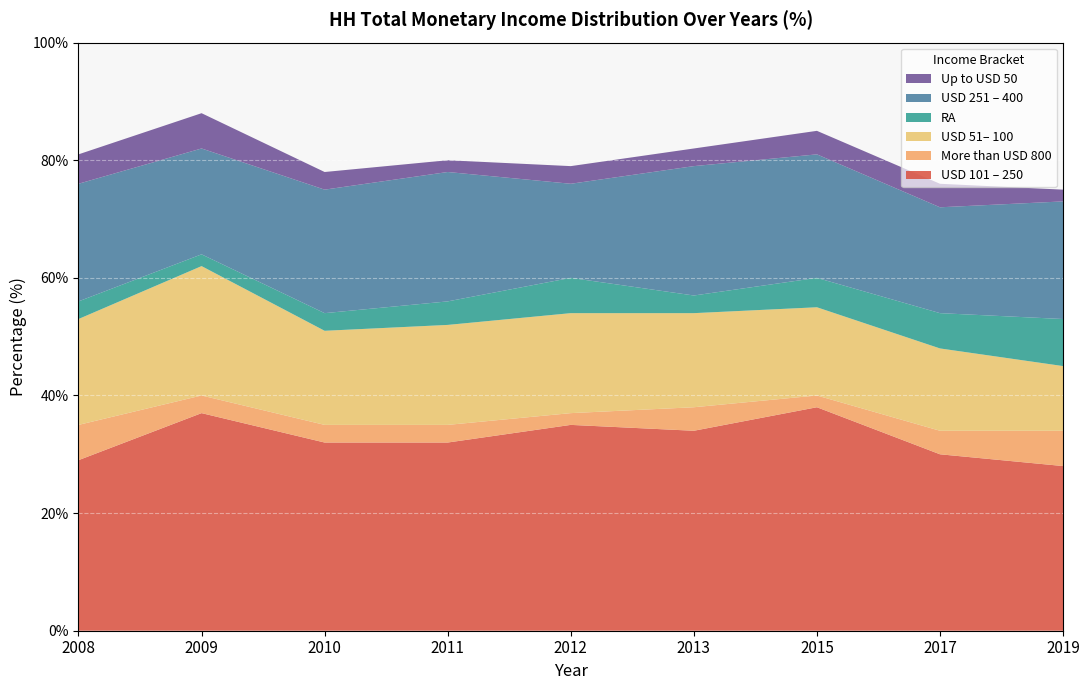

Reading left to right, transcribe all the data shown in this chart.

USD 101 – 250: 29	37	32	32	35	34	38	30	28
More than USD 800: 6	3	3	3	2	4	2	4	6
USD 51– 100: 18	22	16	17	17	16	15	14	11
RA: 3	2	3	4	6	3	5	6	8
USD 251 – 400: 20	18	21	22	16	22	21	18	20
Up to USD 50: 5	6	3	2	3	3	4	4	2